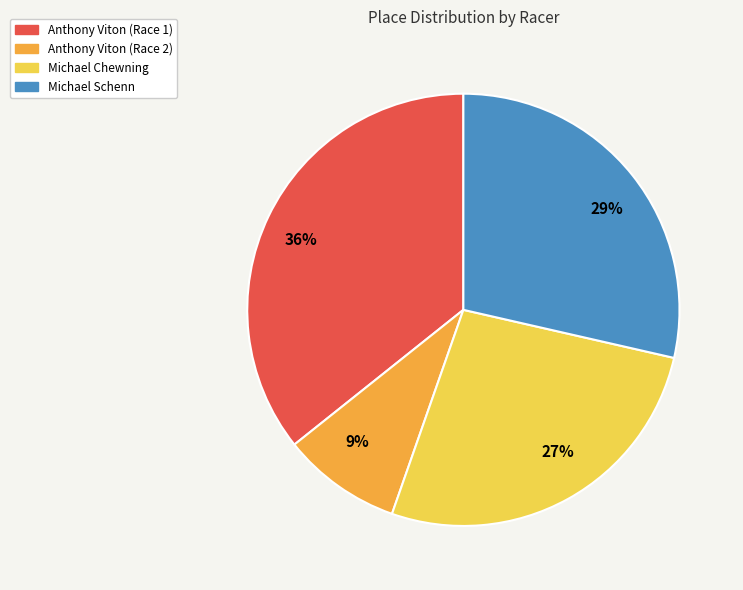

To the nearest percent, what is the combined percentage of 27% and 9%?

36%